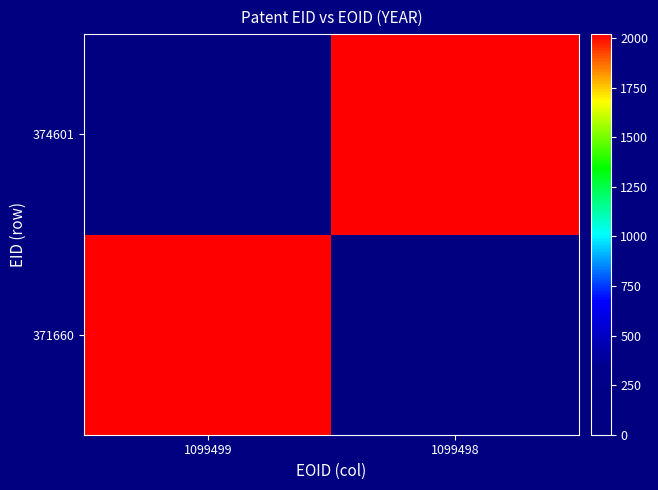

Reading left to right, extract all data points from this chart.

371660: 1099499=2020	1099498=0
374601: 1099499=0	1099498=2020